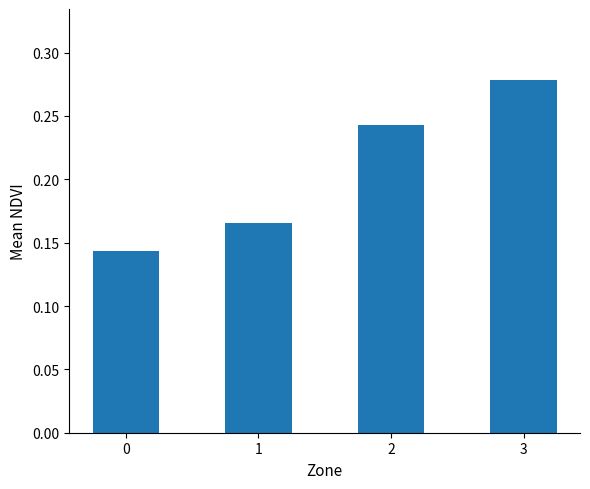

What is the sum of all values?

0.8